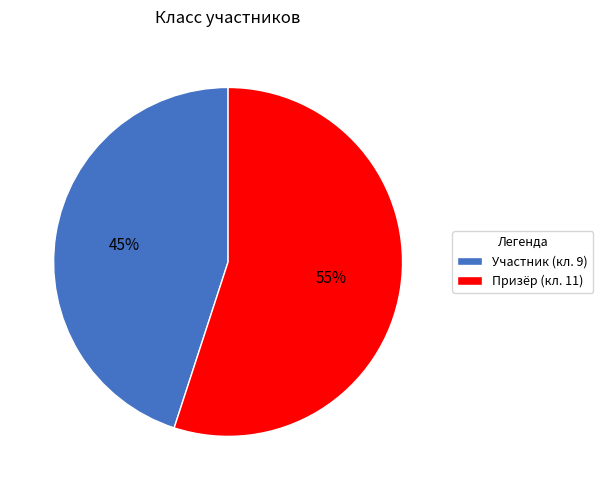

Rank the categories by value from lowest to highest.

Участник (кл. 9), Призёр (кл. 11)